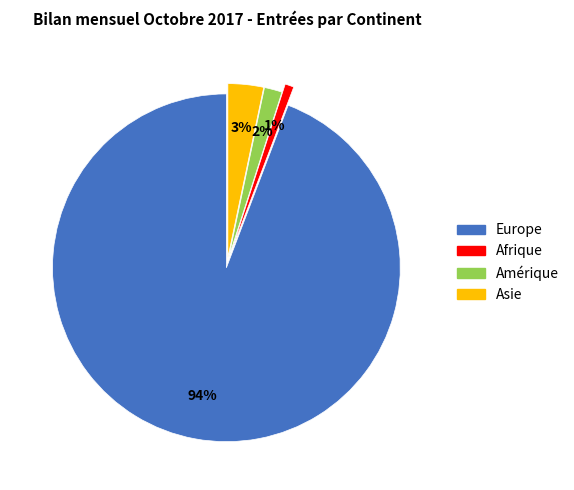

To the nearest percent, what is the average slice percentage?

25%